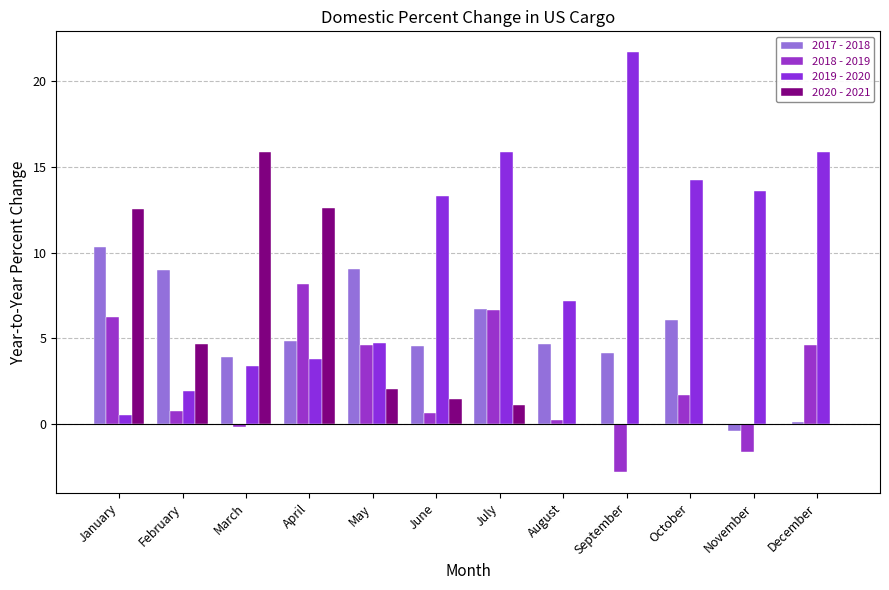

Where does the 2017 - 2018 series first go above 4?

January